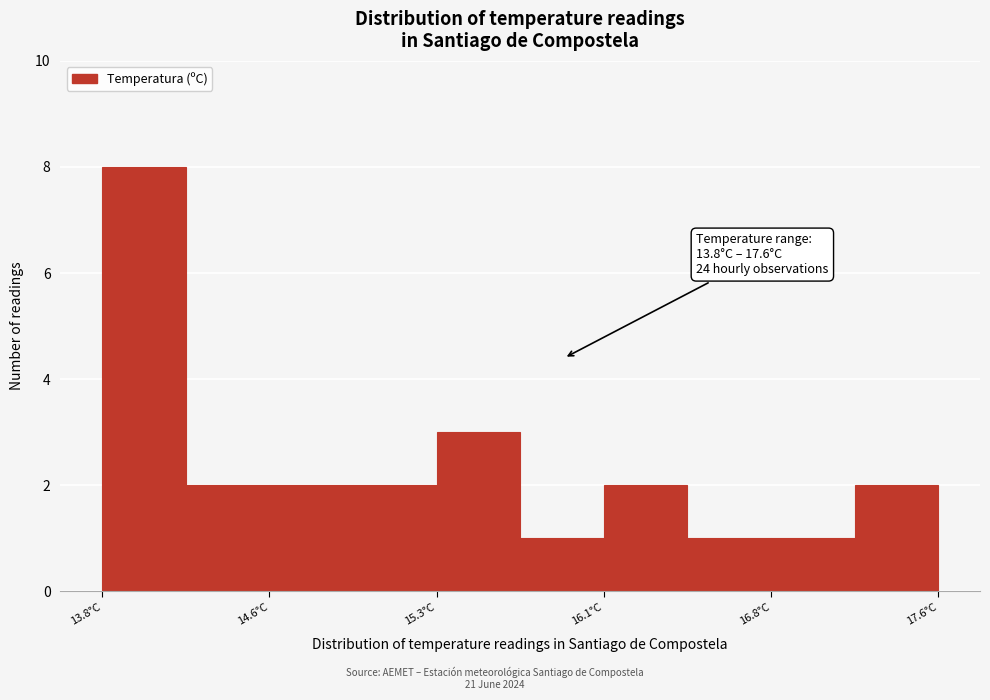

Read against the x-axis, roughly where is the centre of the tallest bar?

14.0